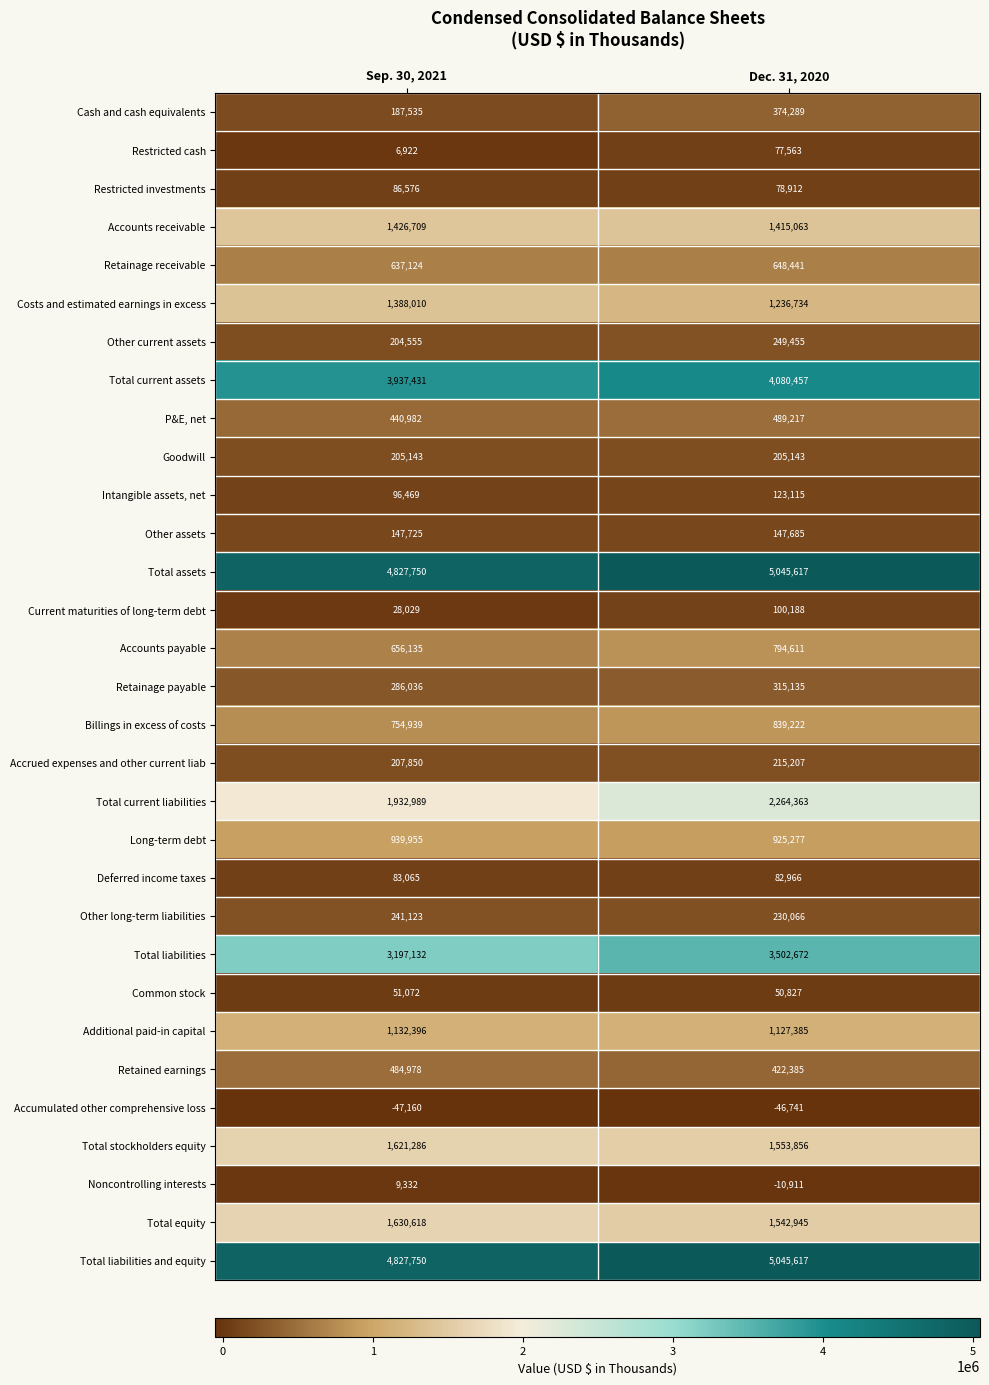

How many values in the Total current assets series are below 4080457?

1